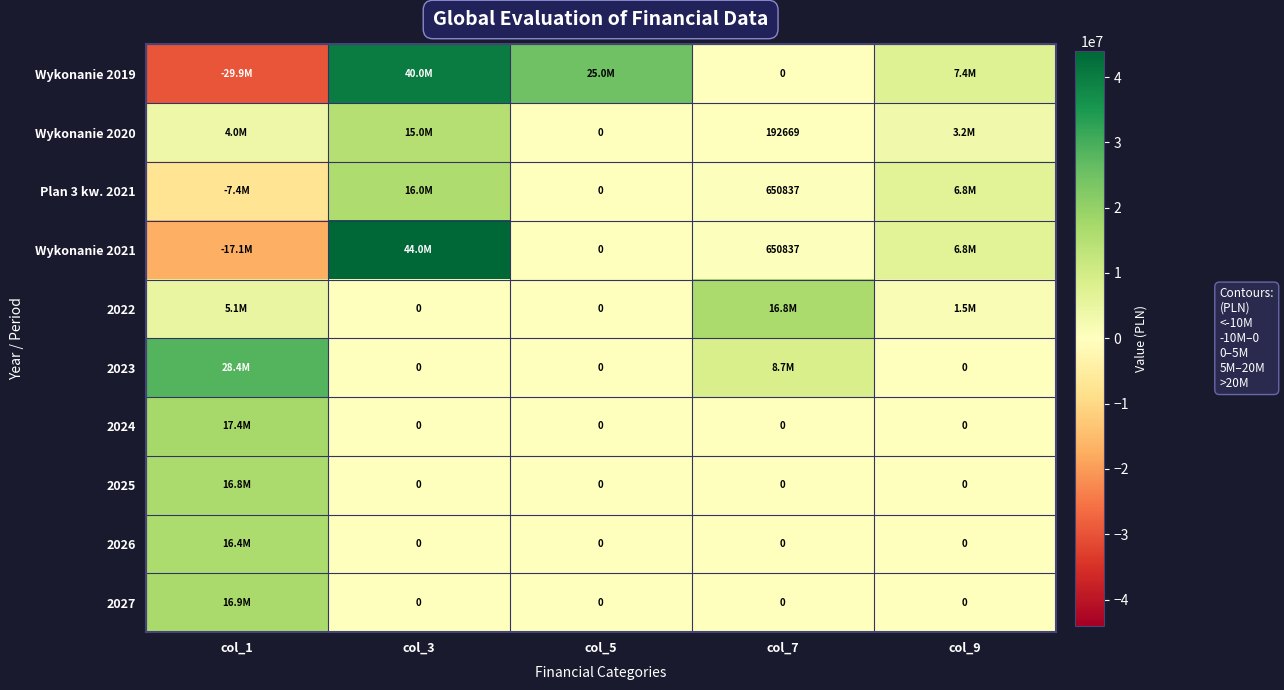

At which label is Wykonanie 2021 closest to 13443926?

col_9